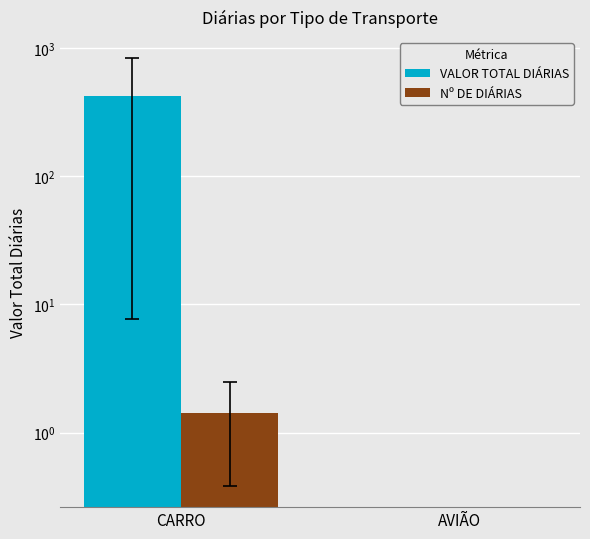

Which series has the largest range (max minus min)?

VALOR TOTAL DIÁRIAS